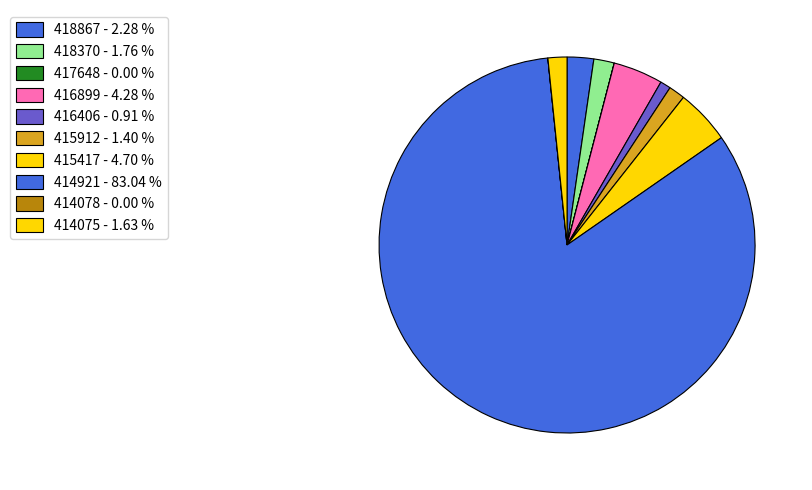

To the nearest percent, what portion does 414921 represent?

83%